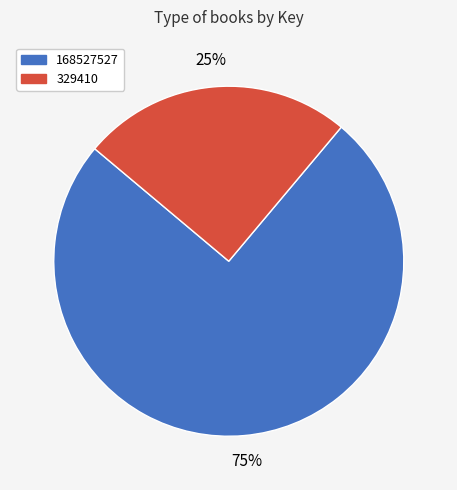

To the nearest percent, what is the difference between the 329410 and 168527527 slice percentages?

50%